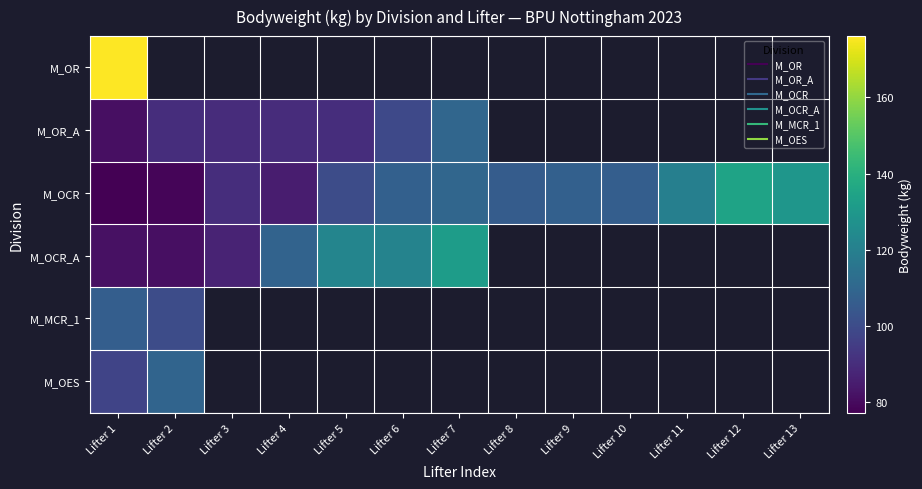

Which has a higher value, Lifter 2 or Lifter 9?

Lifter 9